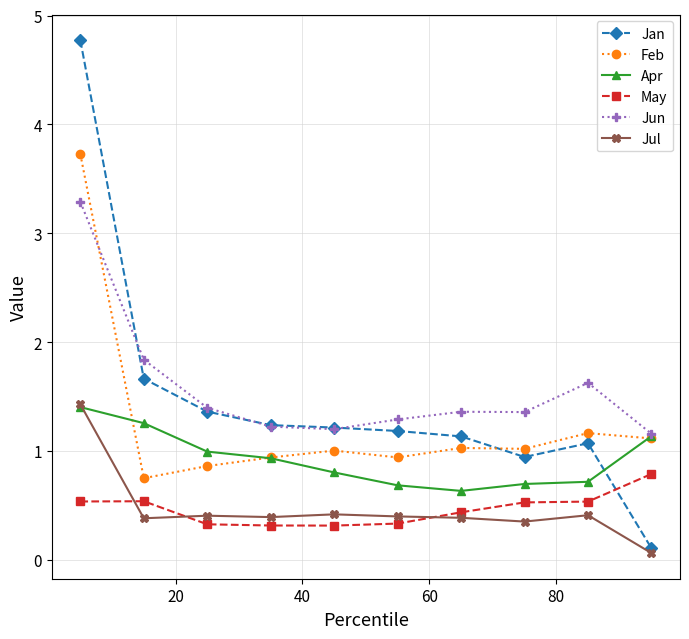

In Feb, how many points are lower than both neighbors (excluding endpoints)?

3